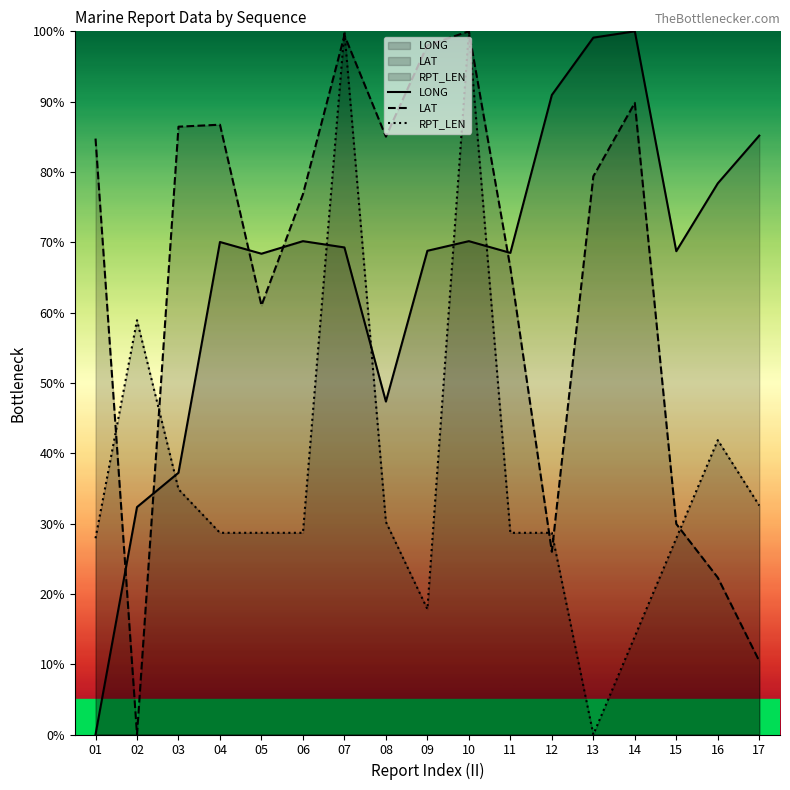

The value of RPT_LEN at 10 is 1.4. True or false?

False